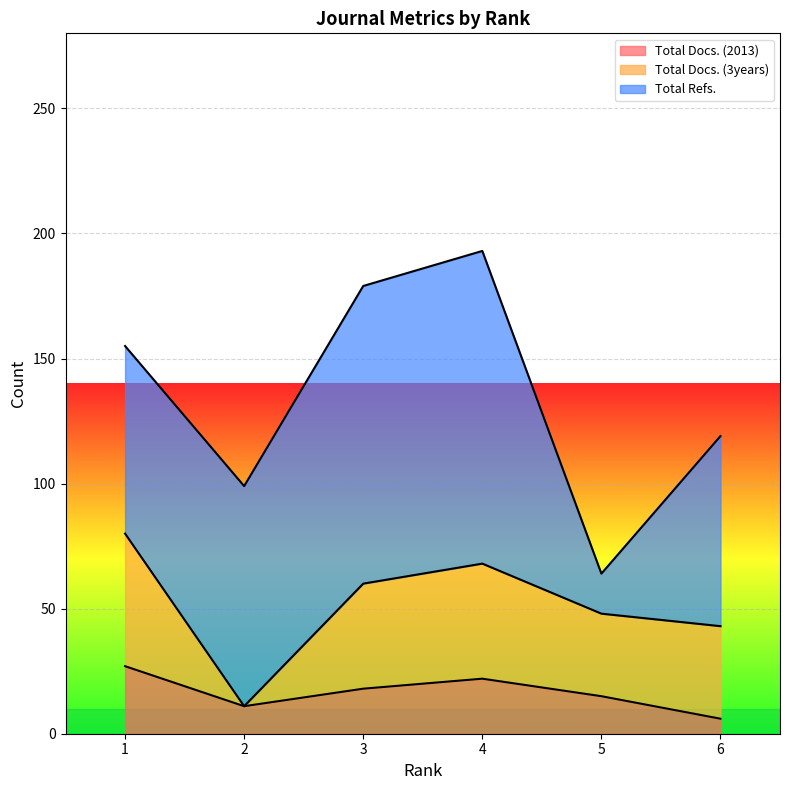

Which category has the highest value in the Total Docs. (2013) series?

1